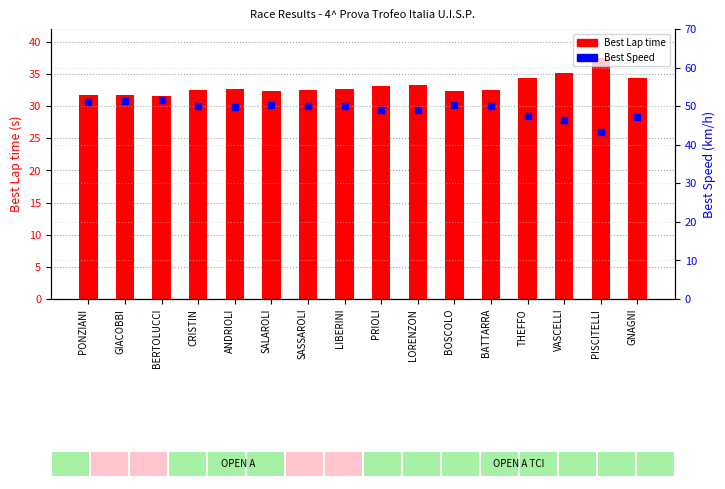

What are all the series names shown in the legend?

Best Lap time, Best Speed